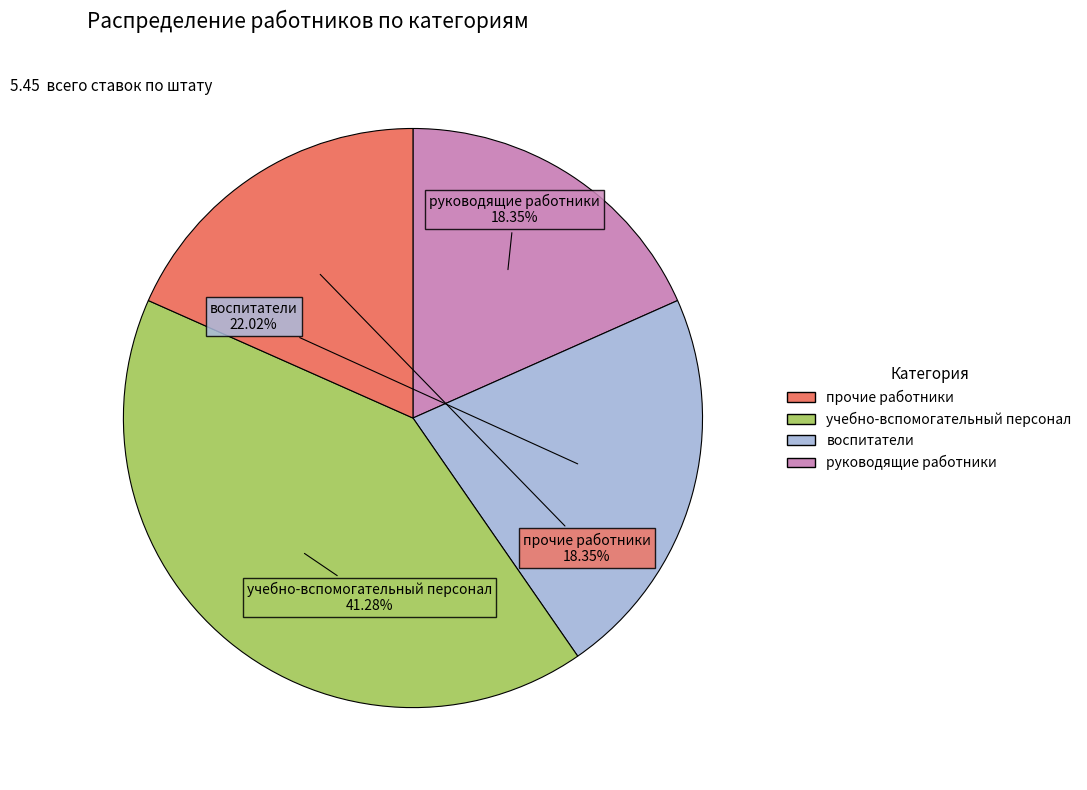

To the nearest percent, what is the difference between the largest and smallest slice percentages?

23%